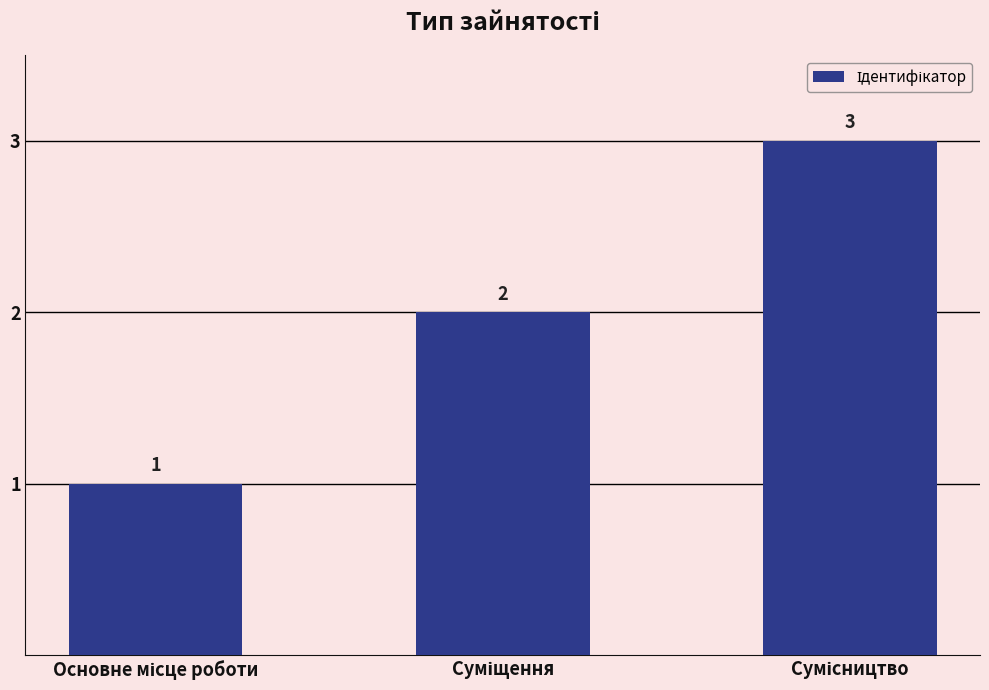

What is the value of the 2nd bar from the left?

2